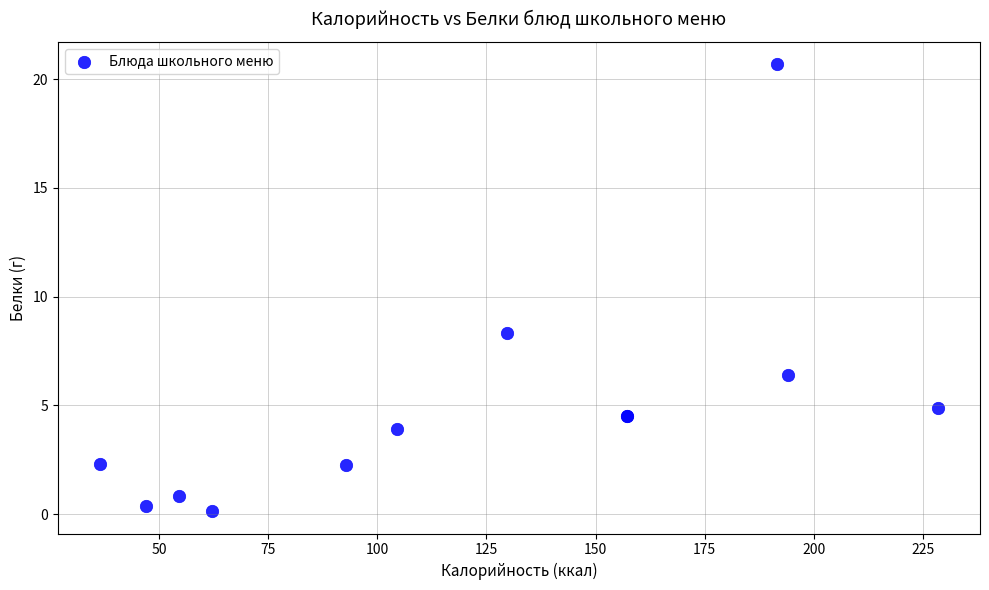

What Y value in the scatter plot is closest to 10?

8.3